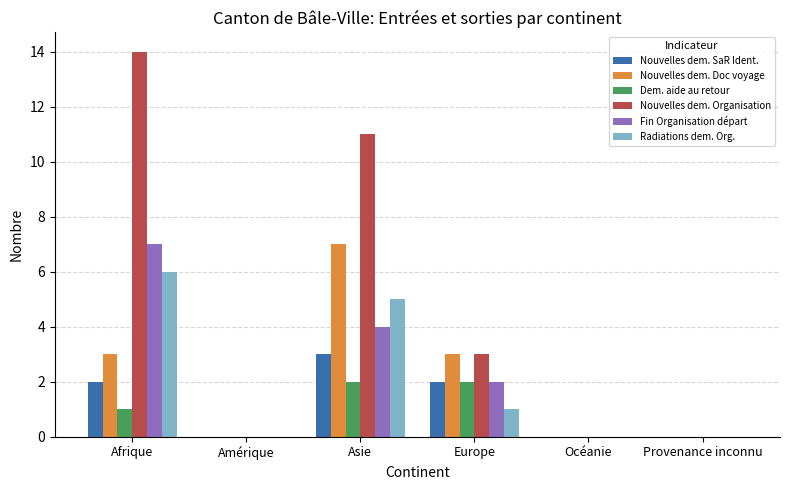

Count the Dem. aide au retour values in the range 0 to 2.

6